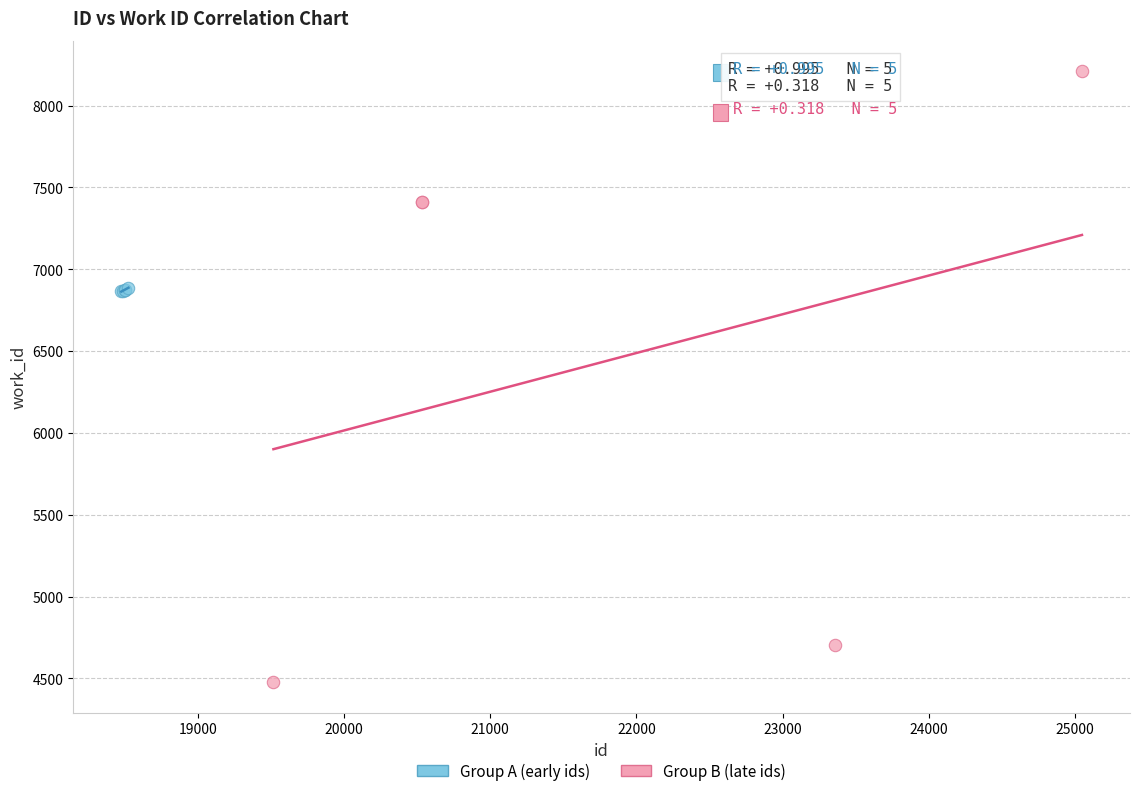

Which series has the widest spread of Y values?

Group B (late ids)